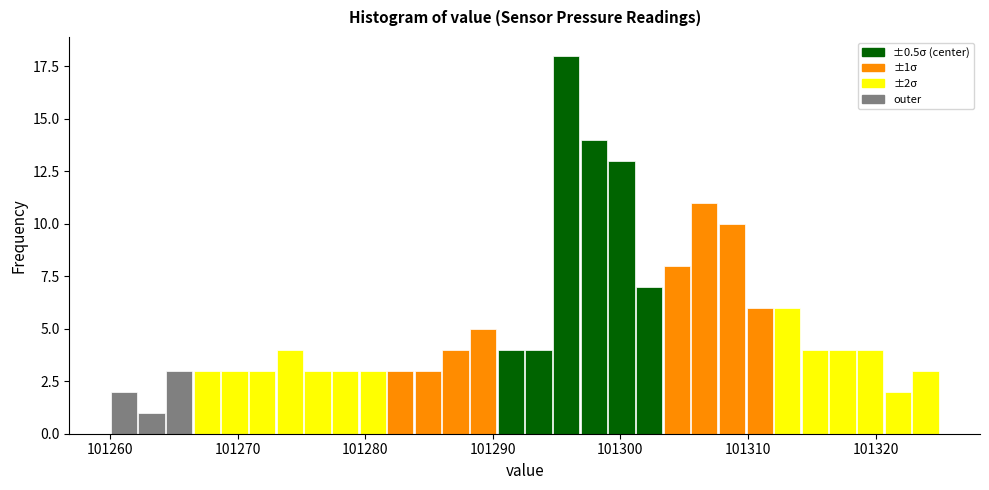

Around what value on the x-axis is the tallest bar? Give the approximate position of its centre, as read against the axis.

101296